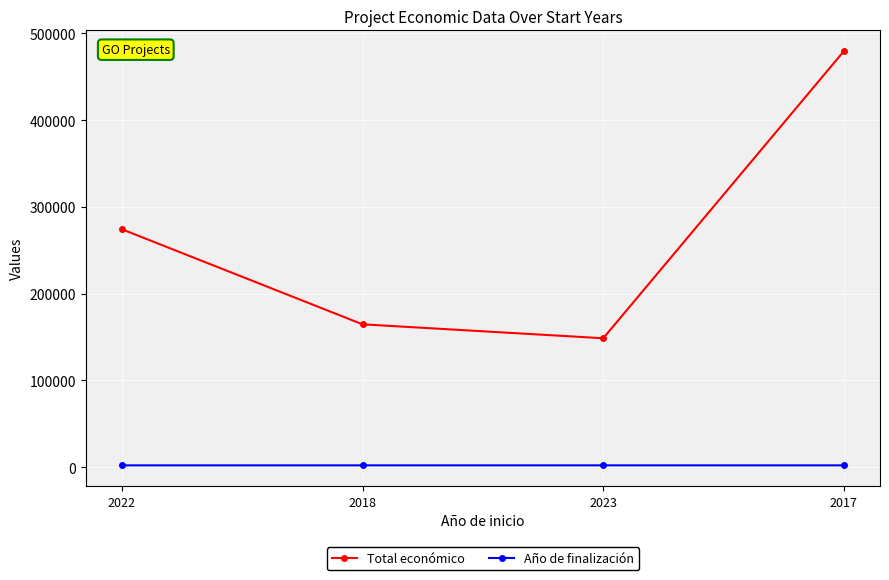

What is the label of the 3rd point from the right?

2018